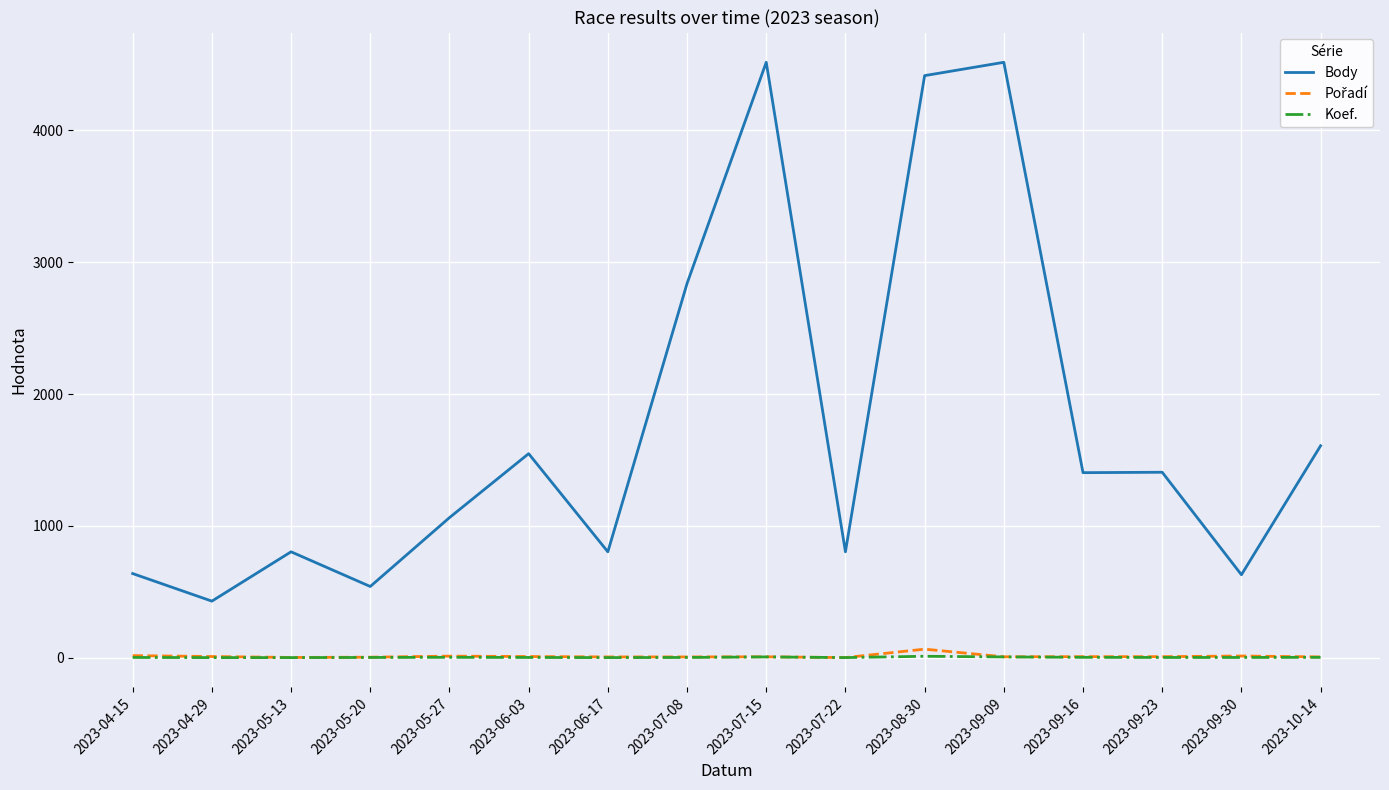

The value of Body at 2023-05-13 is 804. True or false?

True